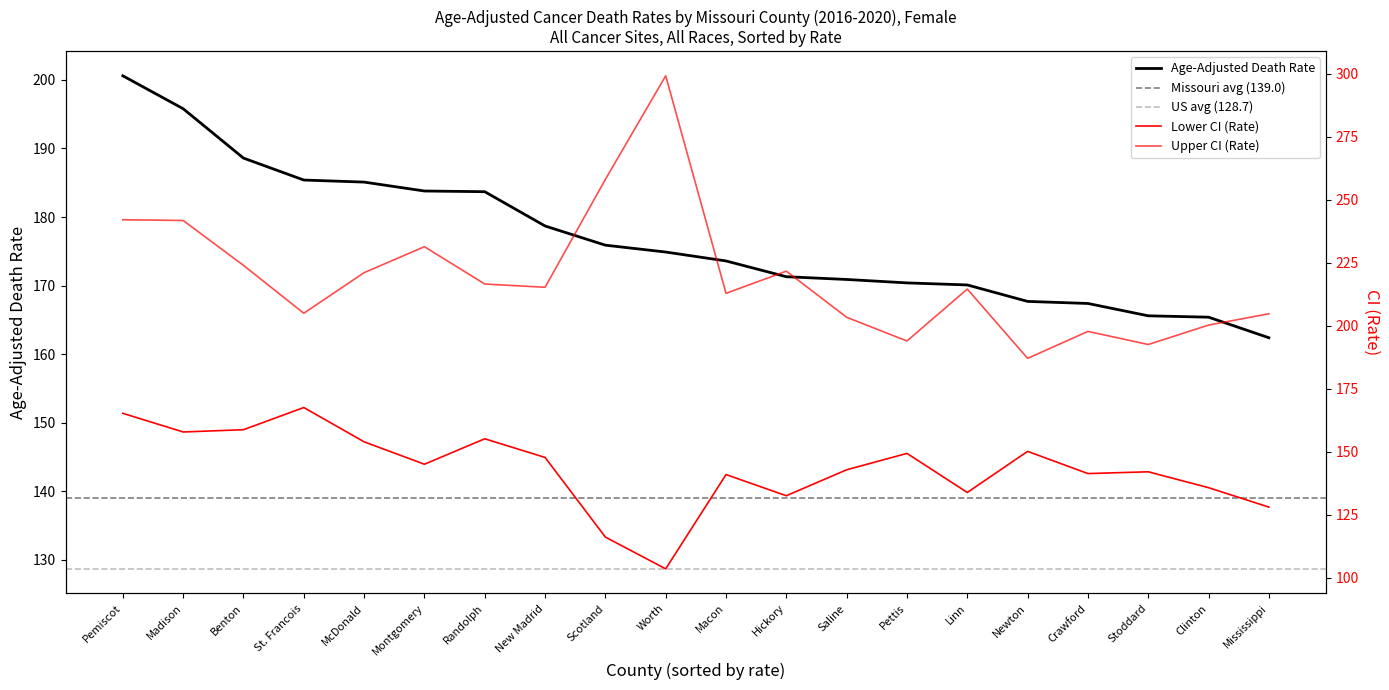

What is the average value of the Age-Adjusted Death Rate series?

176.9